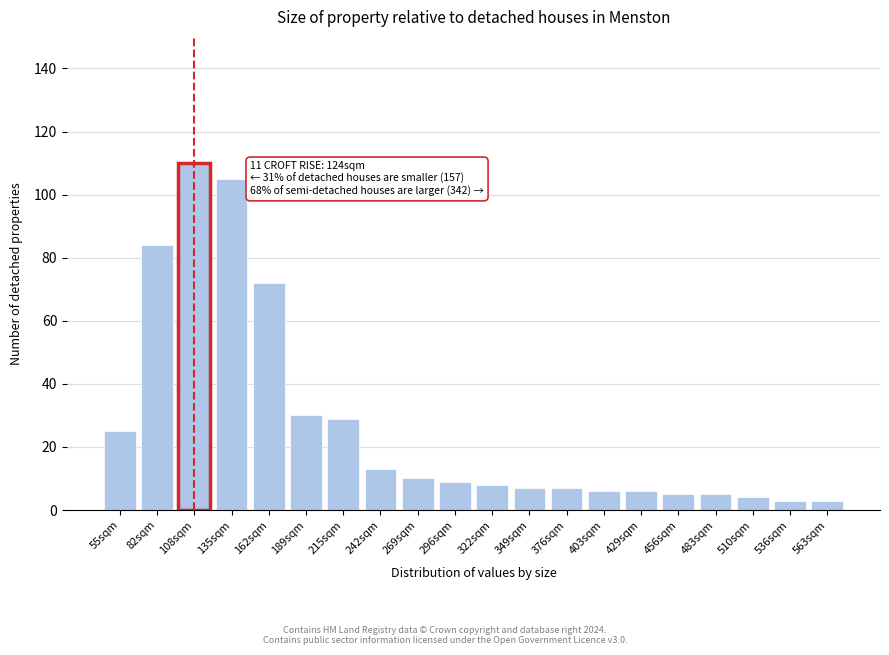

Reading left to right, transcribe all the data shown in this chart.

25	84	110	105	72	30	29	13	10	9	8	7	7	6	6	5	5	4	3	3